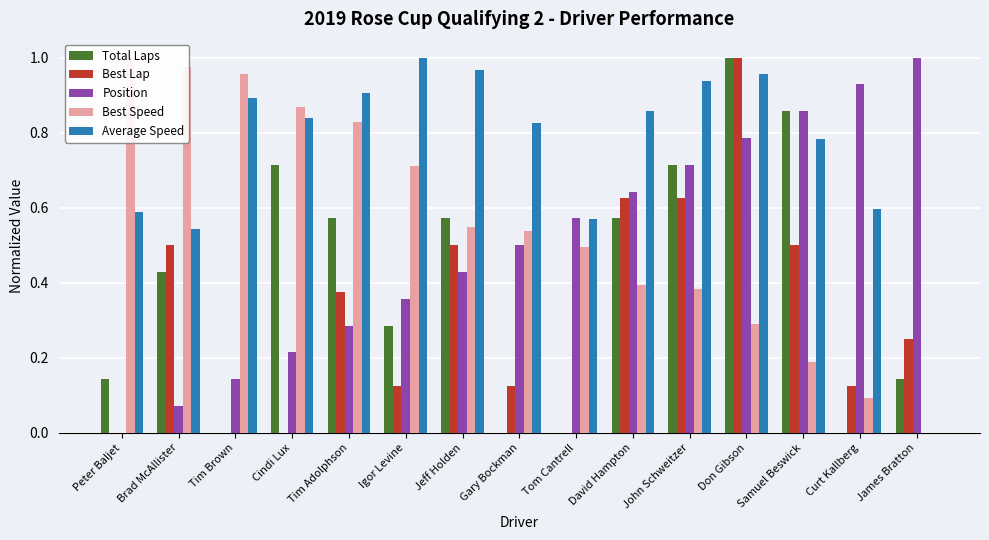

At which category is the sum across all series the highest?

Don Gibson